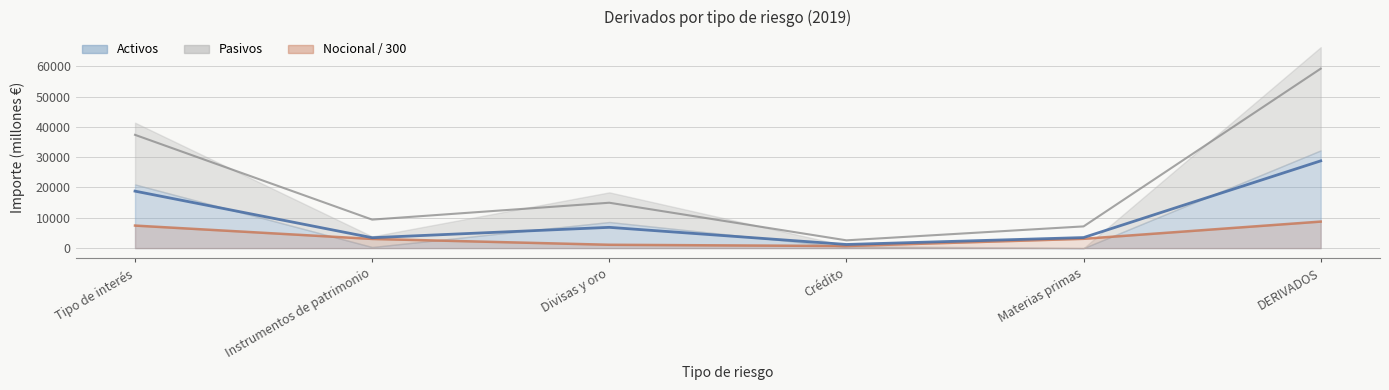

What is the label of the 2nd point from the left?

Instrumentos de patrimonio